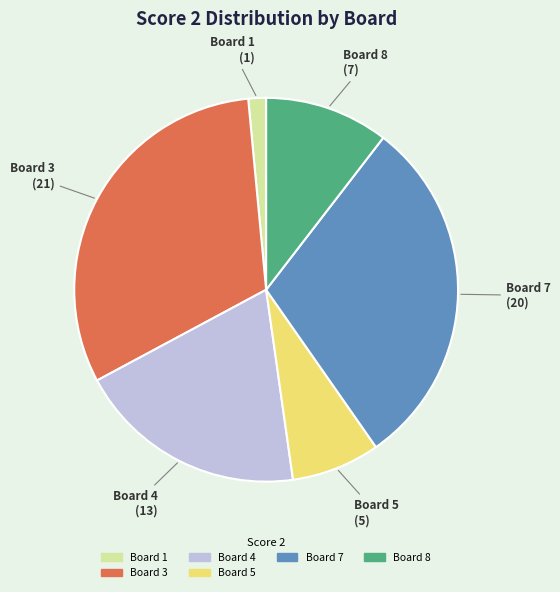

Is there a majority slice in this chart?

No